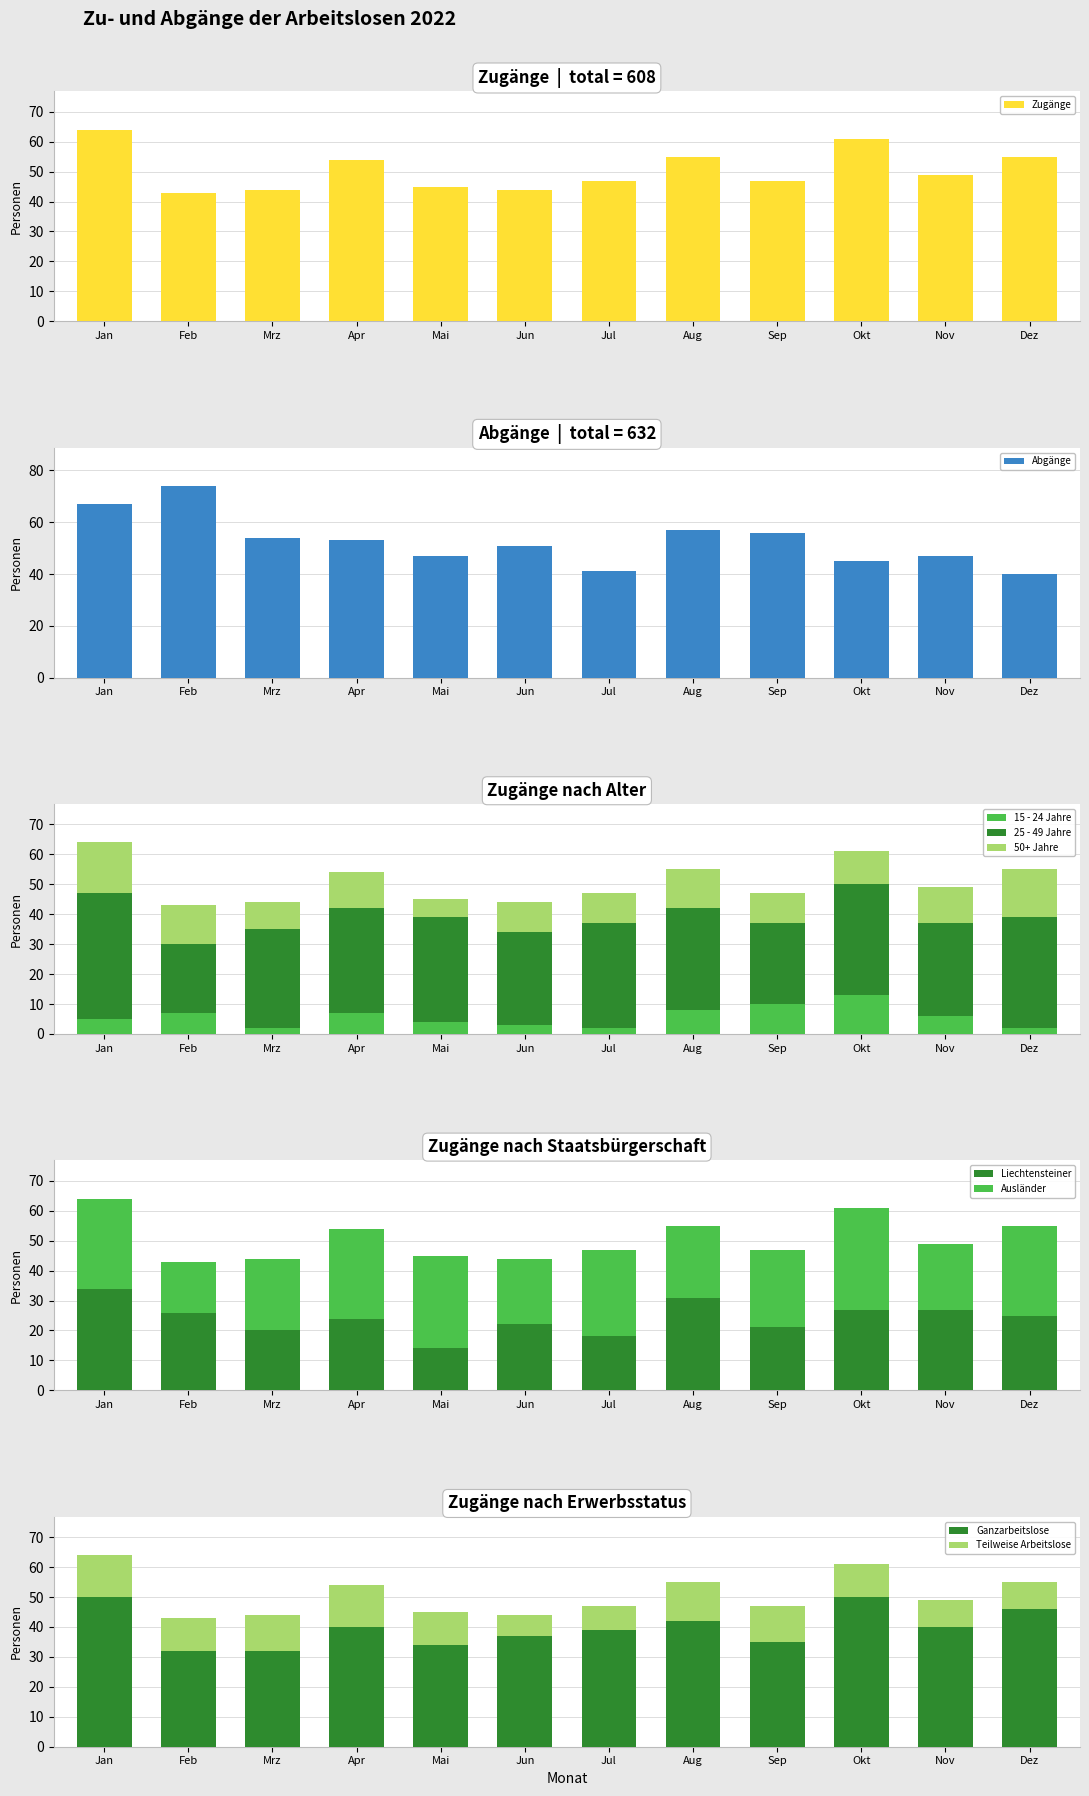

At which label is Abgänge closest to 57?

Aug